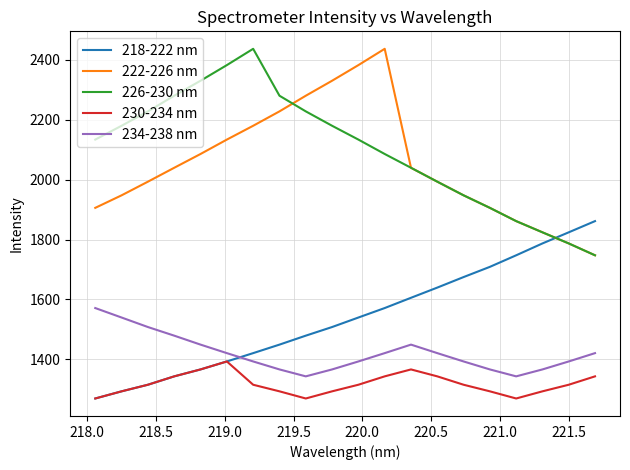

In 230-234 nm, how many points are higher than both neighbors (excluding endpoints)?

2